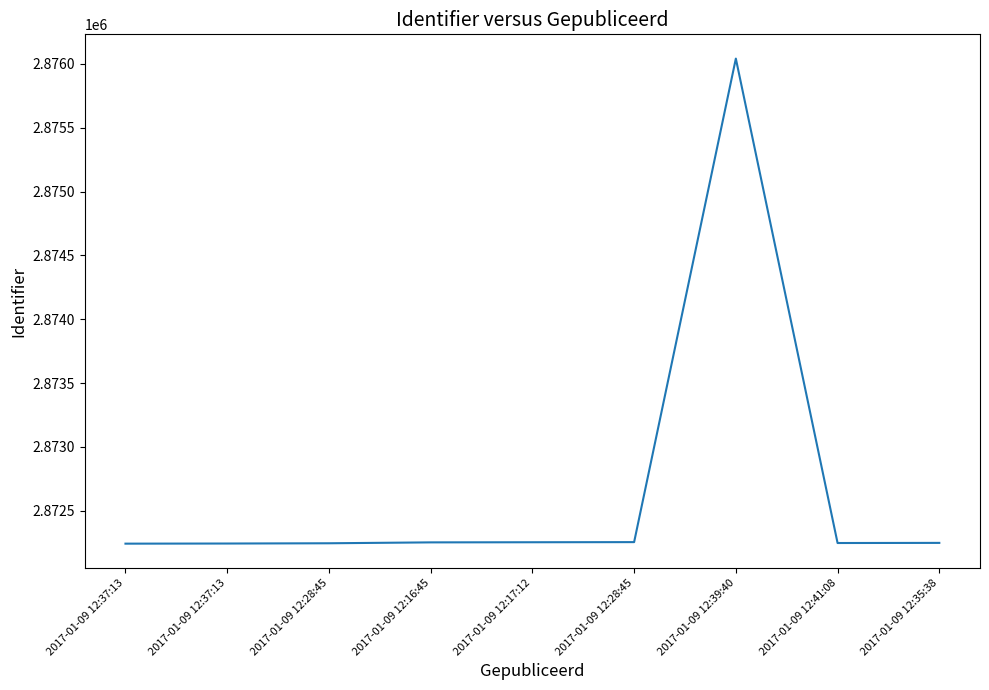

What is the change in value from 2017-01-09 12:28:45 to 2017-01-09 12:35:38?

-6